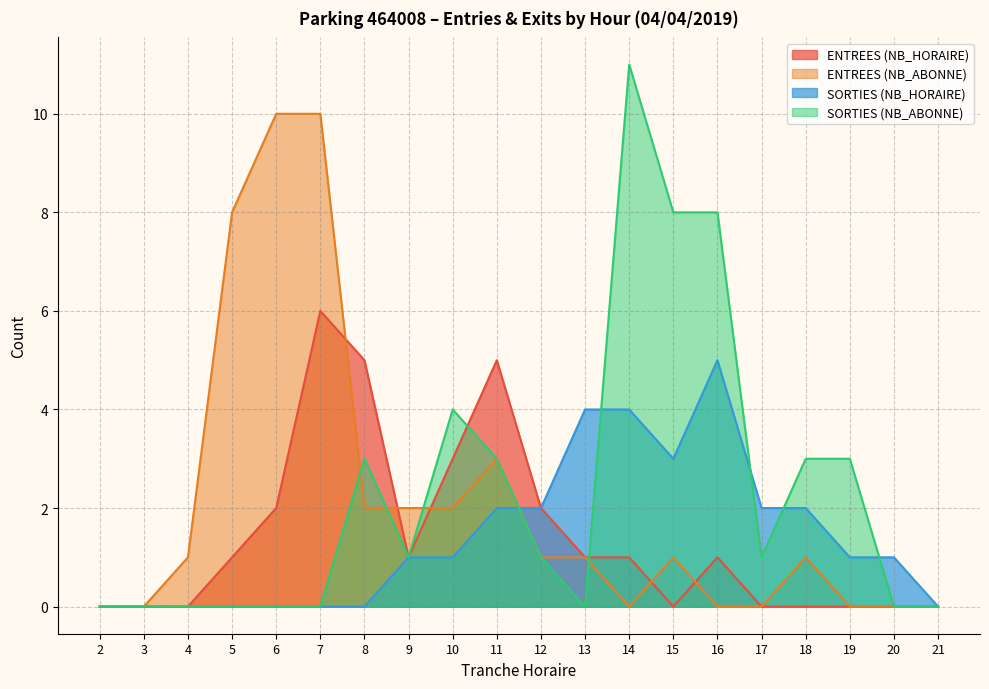

The value of SORTIES (NB_HORAIRE) at 18 is 2. True or false?

True